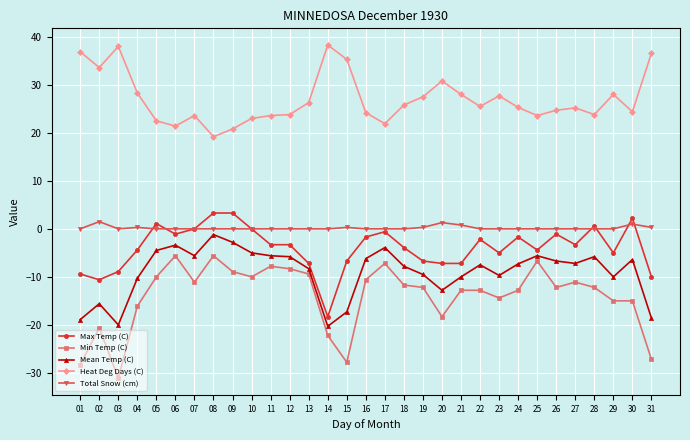

At how many categories does at least one series exceed 18?

31